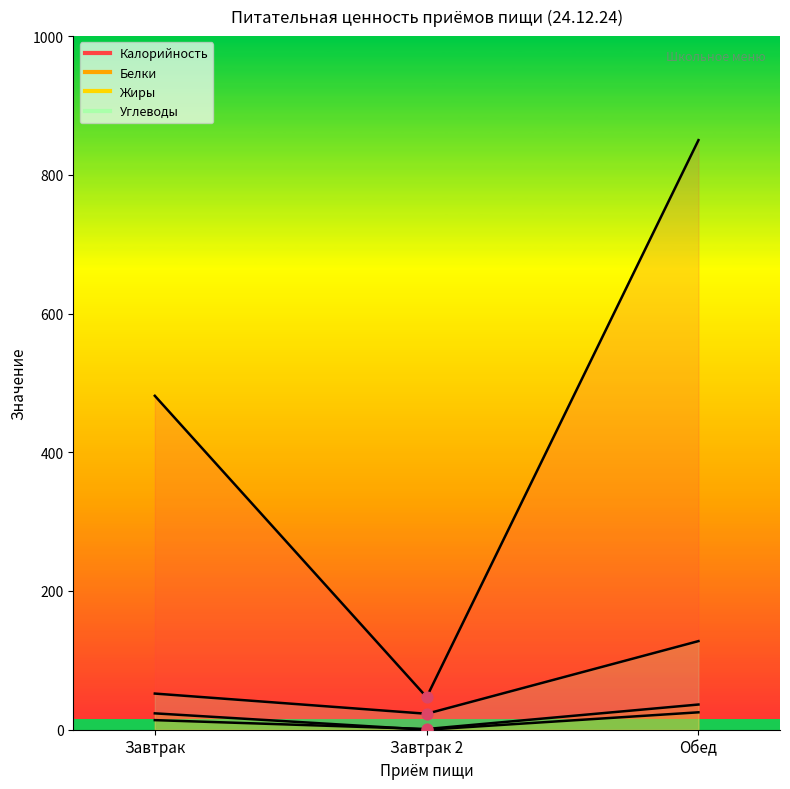

Which series has the largest Y range (max minus min)?

Калорийность